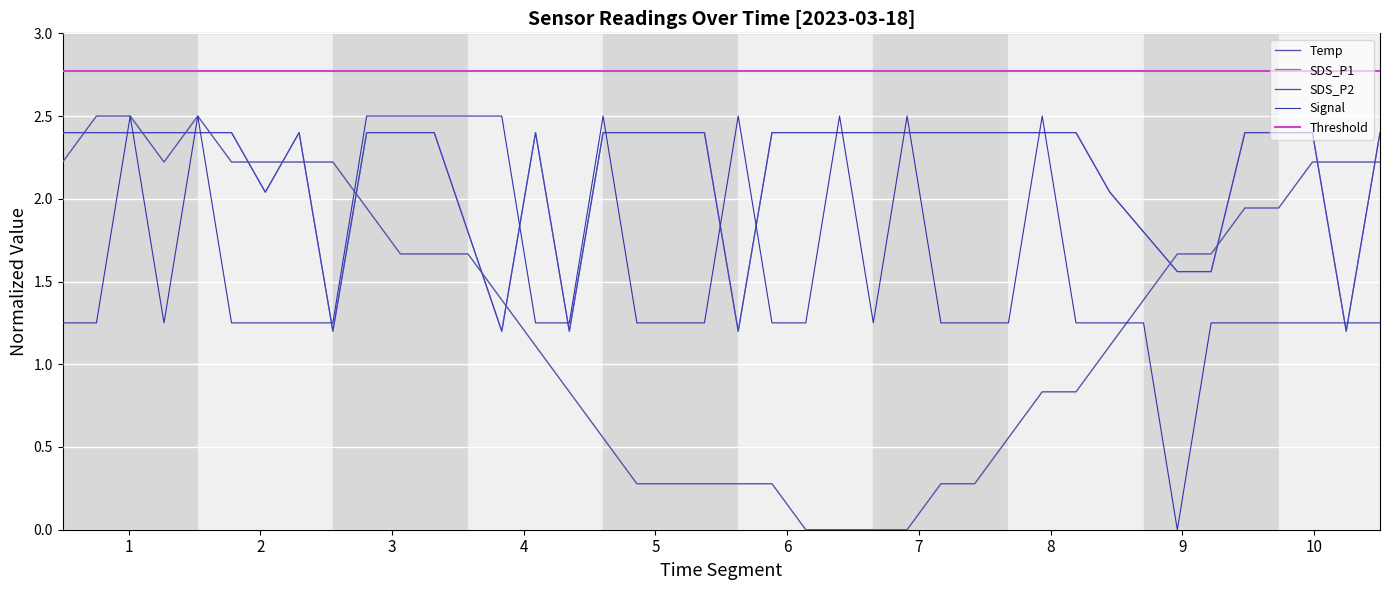

Is the value of SDS_P1 at 00:54 greater than the value of Temp at 00:59?

Yes